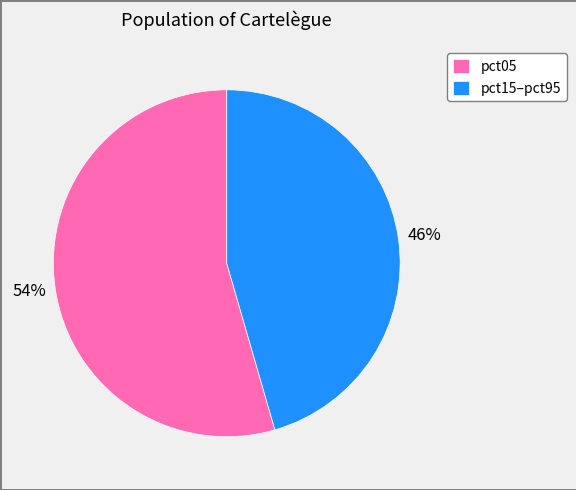

To the nearest percent, what is the average slice percentage?

50%